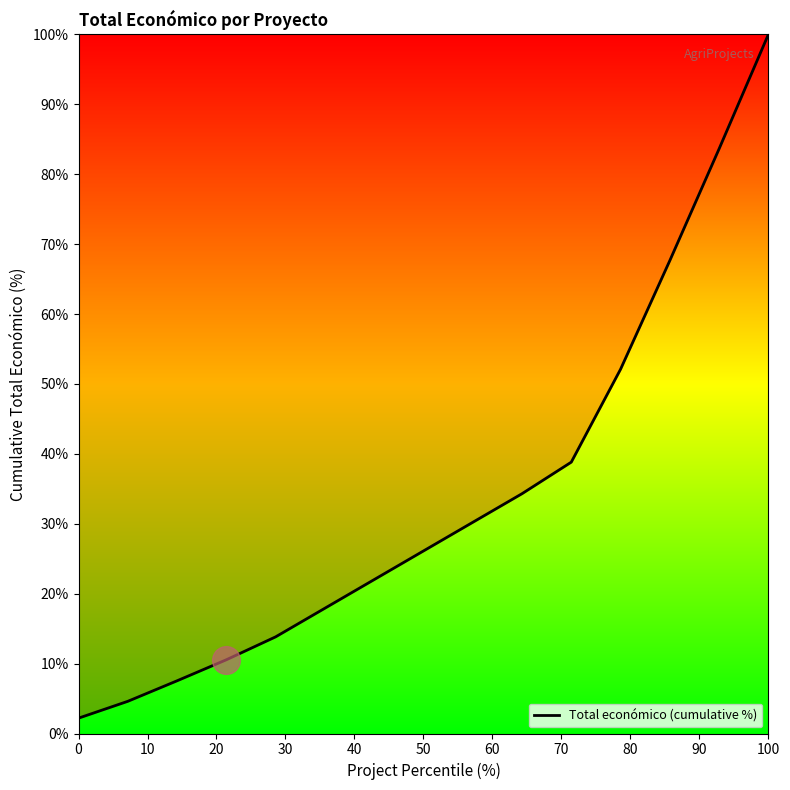

What is the minimum value shown in the chart?

2.2